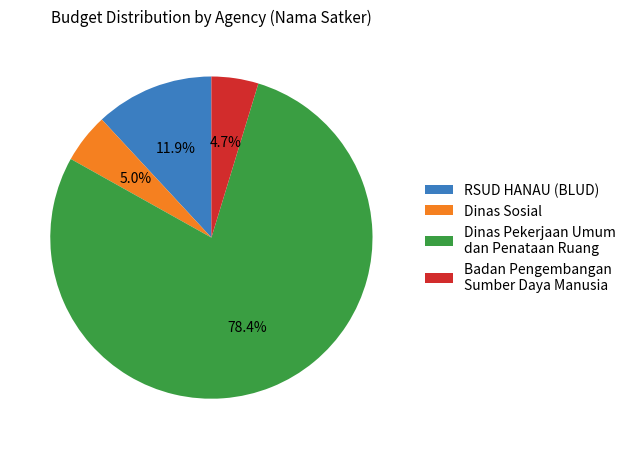

What is the largest slice in the pie chart?

Dinas Pekerjaan Umum dan Penataan Ruang